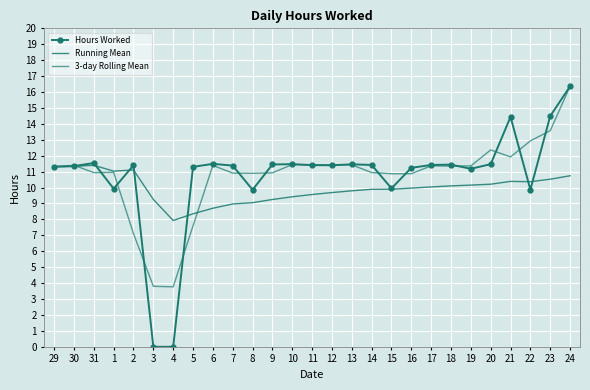

Reading left to right, list all the values displayed in this chart.

Hours Worked: 29=11.3	30=11.3	31=11.5	1=9.9	2=11.4	3=0.0	4=0.0	5=11.3	6=11.5	7=11.4	8=9.9	9=11.4	10=11.5	11=11.4	12=11.4	13=11.5	14=11.4	15=9.9	16=11.2	17=11.4	18=11.4	19=11.2	20=11.5	21=14.4	22=9.9	23=14.5	24=16.4
Running Mean: 29=11.3	30=11.3	31=11.4	1=11.0	2=11.1	3=9.3	4=7.9	5=8.4	6=8.7	7=9.0	8=9.1	9=9.3	10=9.4	11=9.6	12=9.7	13=9.8	14=9.9	15=9.9	16=10.0	17=10.0	18=10.1	19=10.2	20=10.2	21=10.4	22=10.4	23=10.5	24=10.7
3-day Rolling Mean: 29=11.3	30=11.4	31=10.9	1=11.0	2=7.1	3=3.8	4=3.8	5=7.6	6=11.4	7=10.9	8=10.9	9=10.9	10=11.4	11=11.4	12=11.4	13=11.4	14=10.9	15=10.9	16=10.9	17=11.4	18=11.3	19=11.4	20=12.4	21=11.9	22=12.9	23=13.6	24=16.4